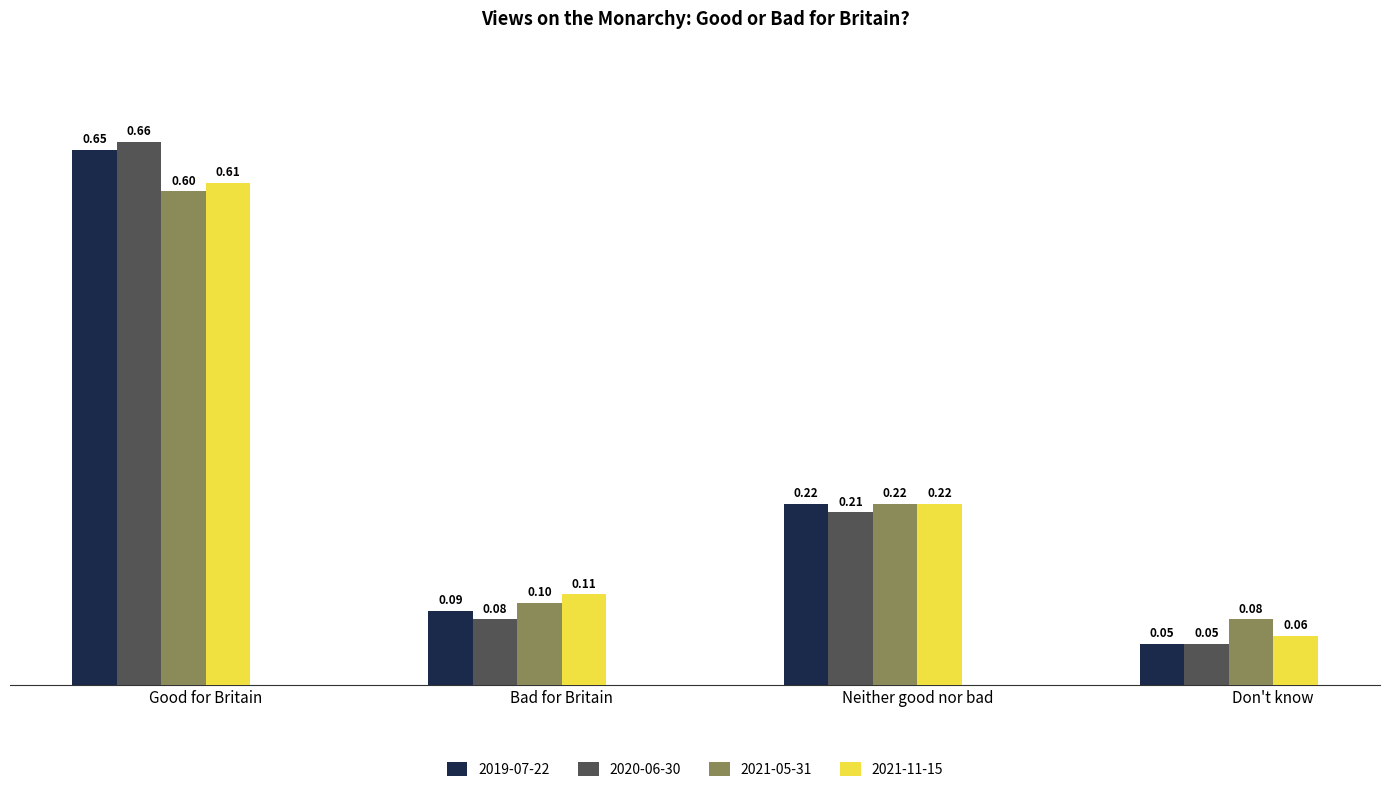

Rank the series by their maximum value, from highest to lowest.

2020-06-30, 2019-07-22, 2021-11-15, 2021-05-31